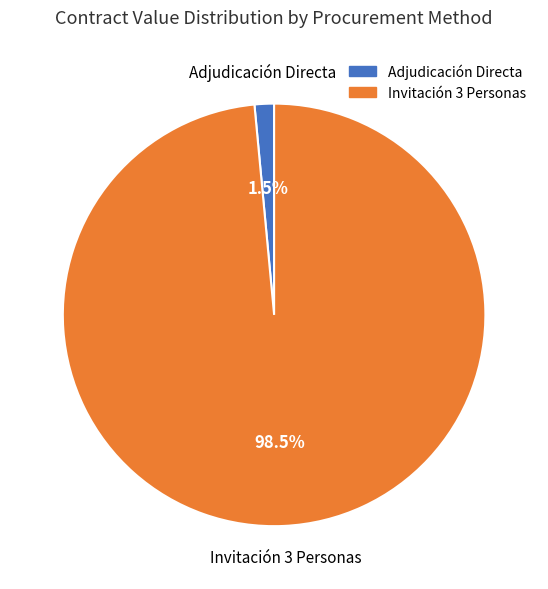

Is there a majority slice in this chart?

Yes